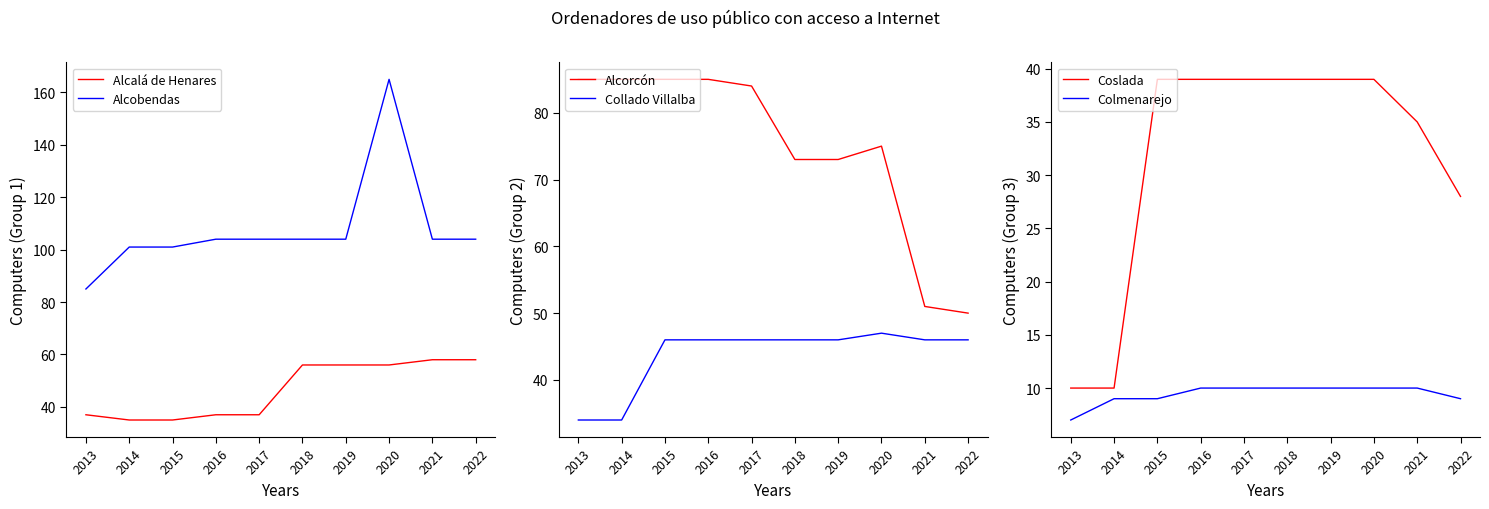

Reading left to right, transcribe all the data shown in this chart.

Alcalá de Henares: 2013=37	2014=35	2015=35	2016=37	2017=37	2018=56	2019=56	2020=56	2021=58	2022=58
Alcobendas: 2013=85	2014=101	2015=101	2016=104	2017=104	2018=104	2019=104	2020=165	2021=104	2022=104
Alcorсón: 2013=85	2014=85	2015=85	2016=85	2017=84	2018=73	2019=73	2020=75	2021=51	2022=50
Collado Villalba: 2013=34	2014=34	2015=46	2016=46	2017=46	2018=46	2019=46	2020=47	2021=46	2022=46
Coslada: 2013=10	2014=10	2015=39	2016=39	2017=39	2018=39	2019=39	2020=39	2021=35	2022=28
Colmenarejo: 2013=7	2014=9	2015=9	2016=10	2017=10	2018=10	2019=10	2020=10	2021=10	2022=9